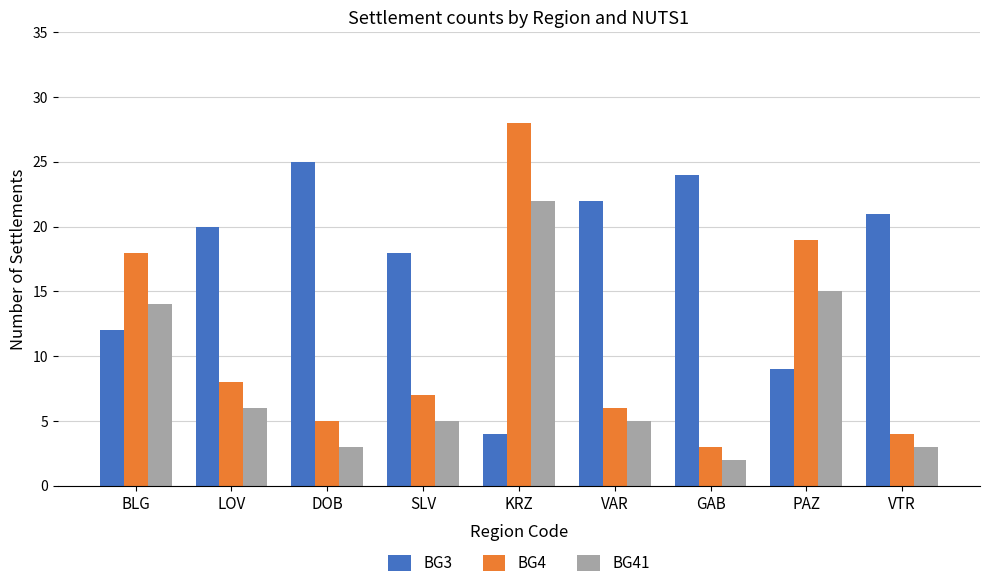

What is the minimum value shown in the chart?

2